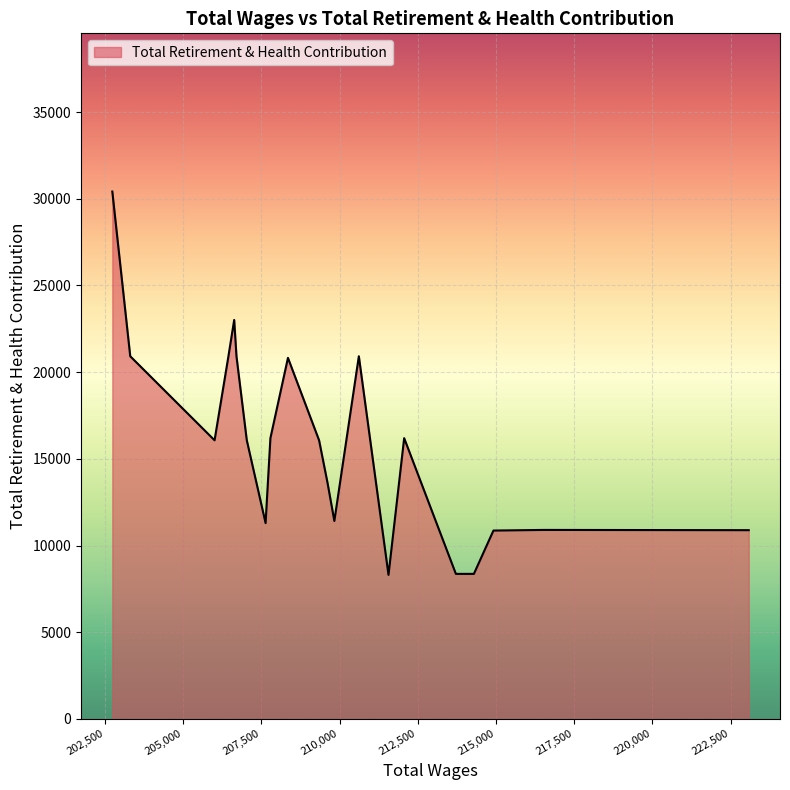

What is the difference between the maximum and minimum values?

22109